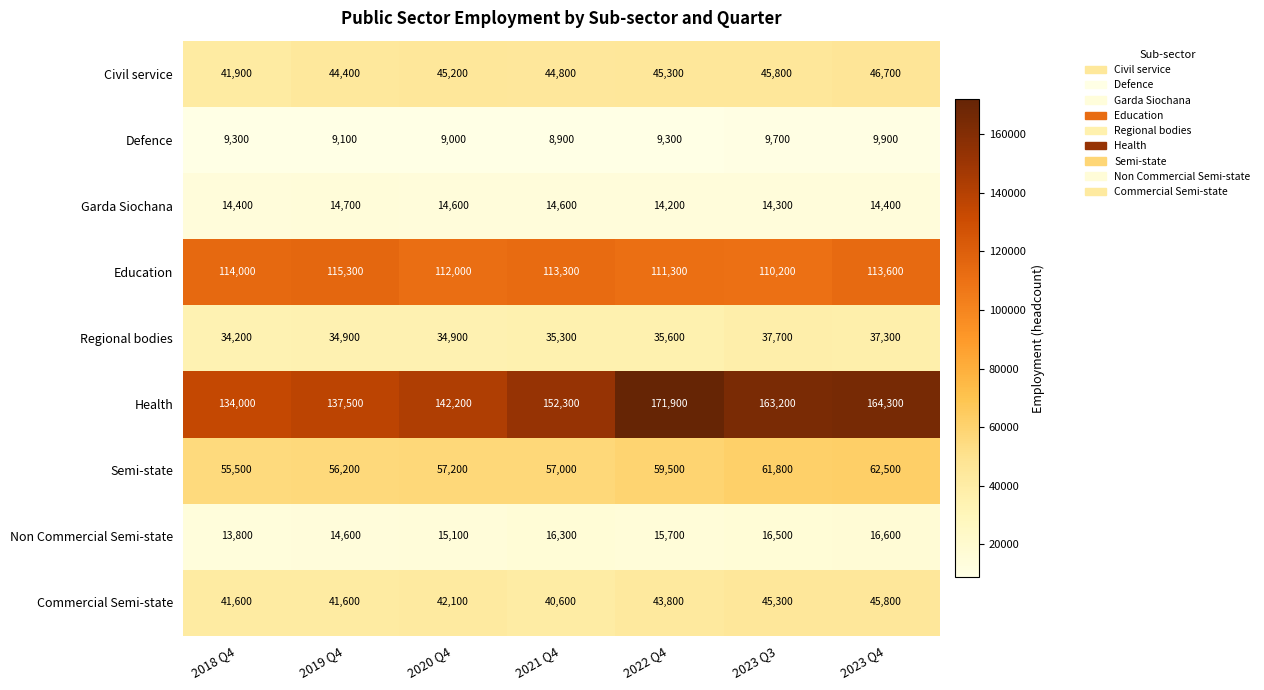

Which category has the lowest value in the Regional bodies series?

2018 Q4